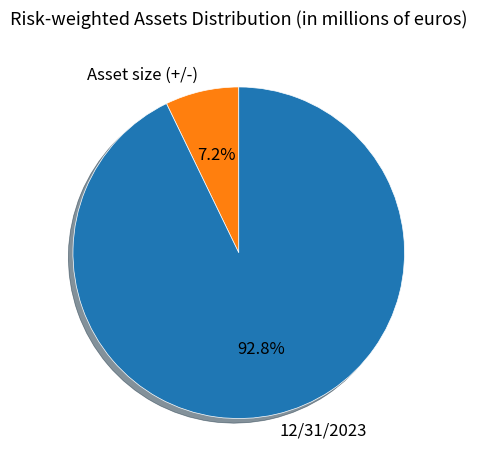

Which category has the biggest portion of the pie?

12/31/2023